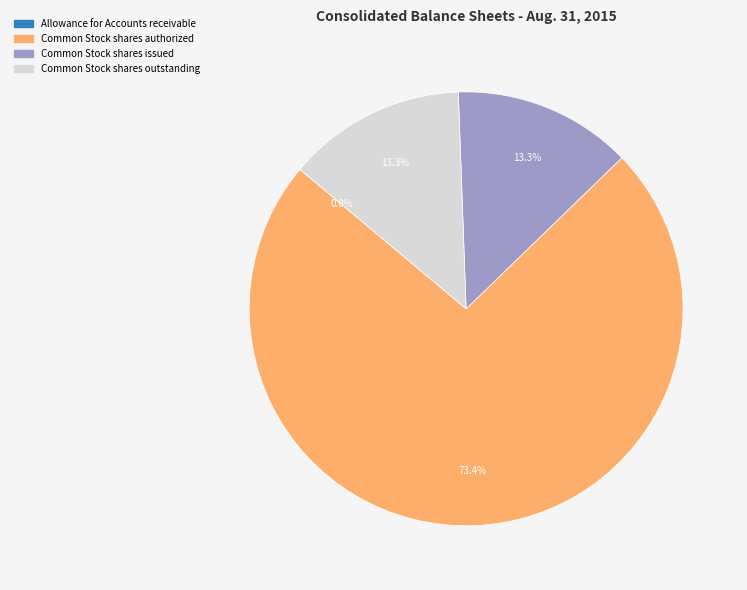

To the nearest percent, what percentage of the pie is Common Stock shares issued?

13%